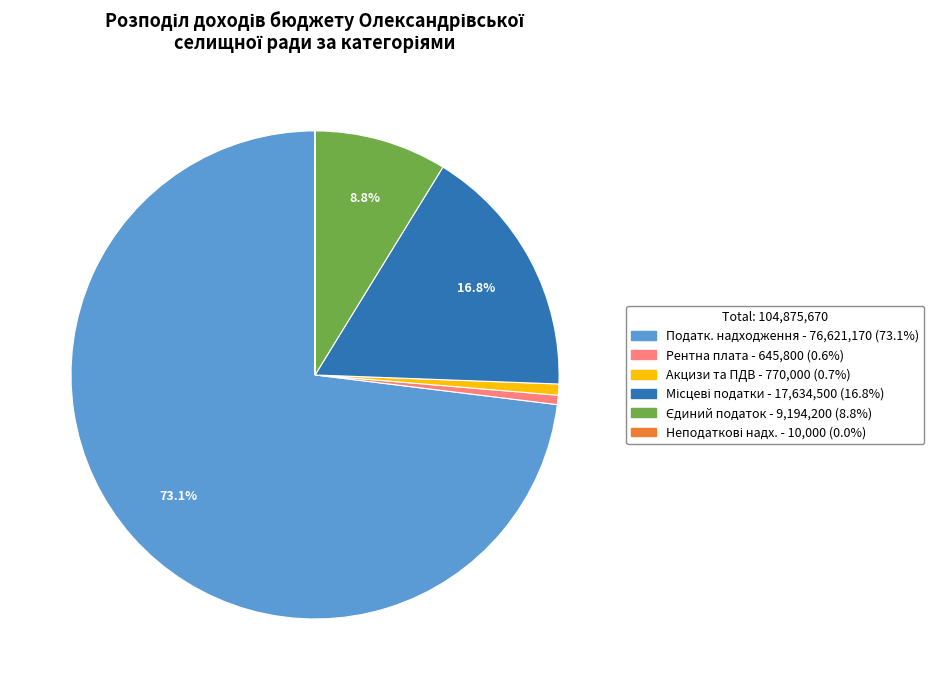

Is there a majority slice in this chart?

Yes